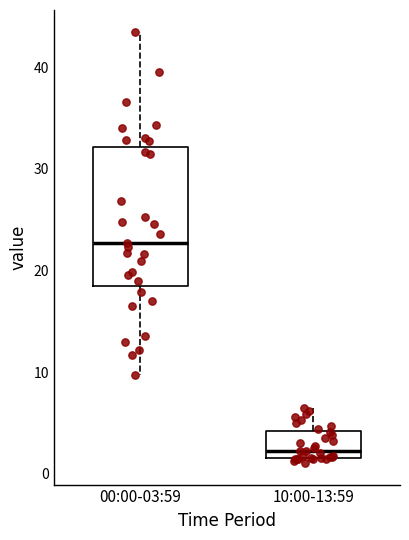

Reading left to right, read every box against the y-axis: the position of its median line, the range the box covers, and the ends of its whiskers. The values are not printed on the chart, so give them approximately, as read against the axis.

00:00-03:59: median 23, box 18 to 32, whiskers 10 to 44
10:00-13:59: median 2 (just above the box's lower edge), box 2 to 4, whiskers 1 to 7